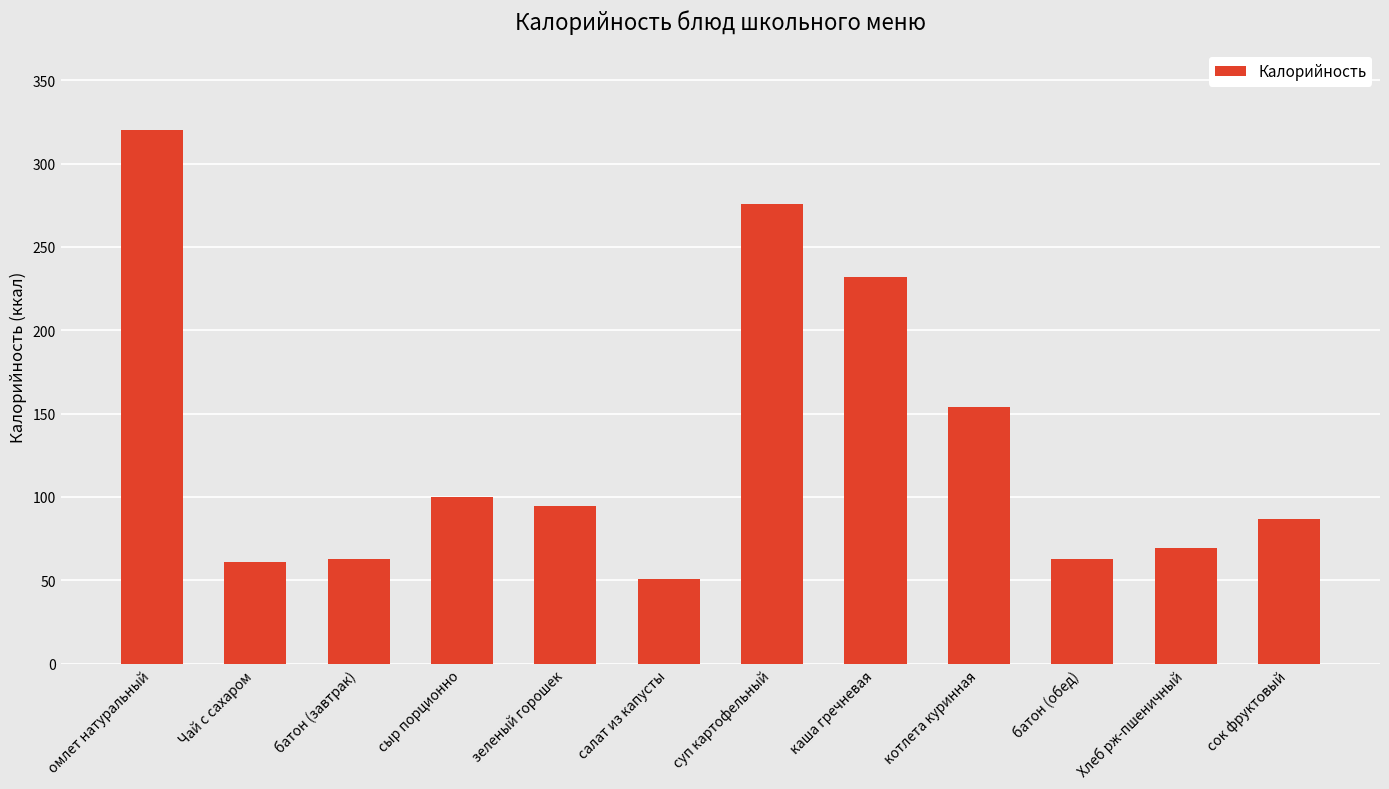

What is the change in value from сыр порционно to Хлеб рж-пшеничный?

-30.2